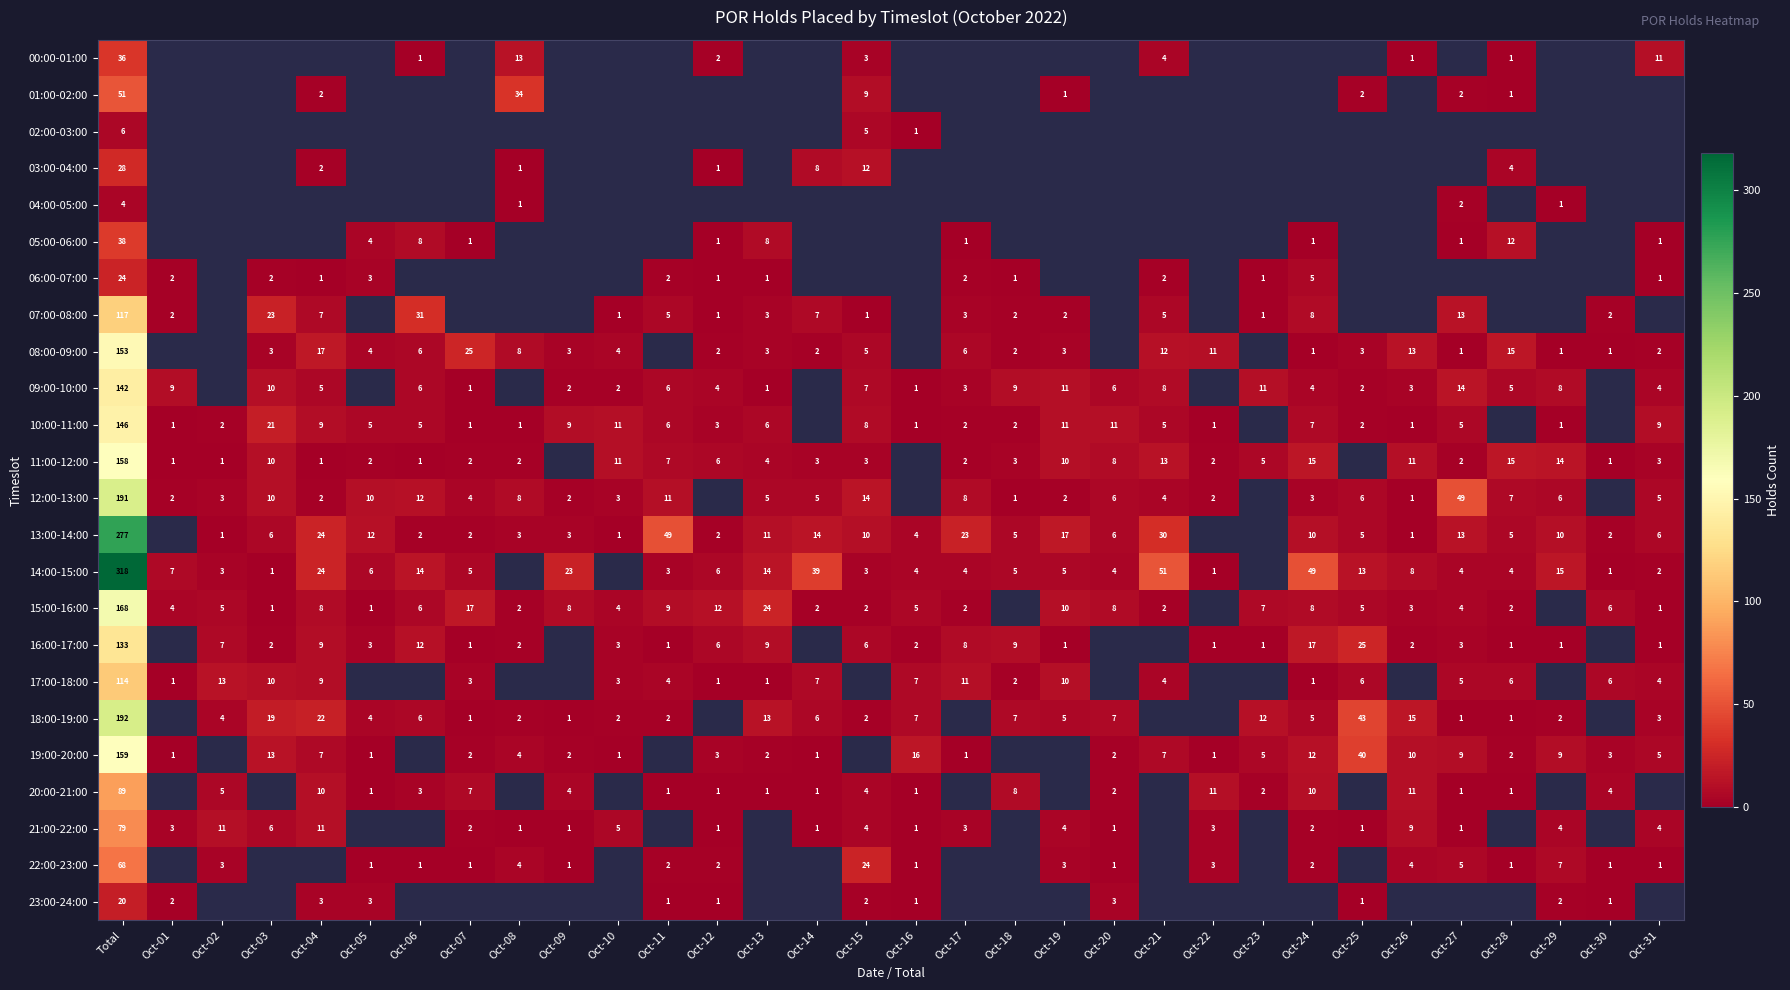

True or false: 08:00-09:00 has a value of 8 at Oct-08.

True